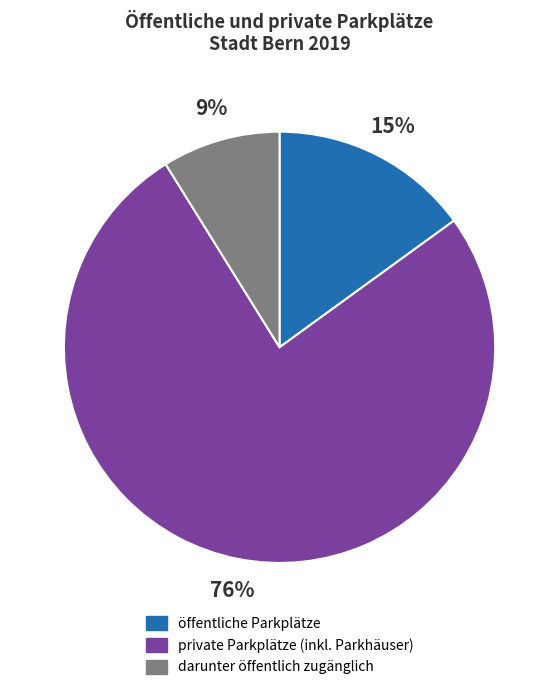

Which category has the smallest portion of the pie?

darunter öffentlich zugänglich